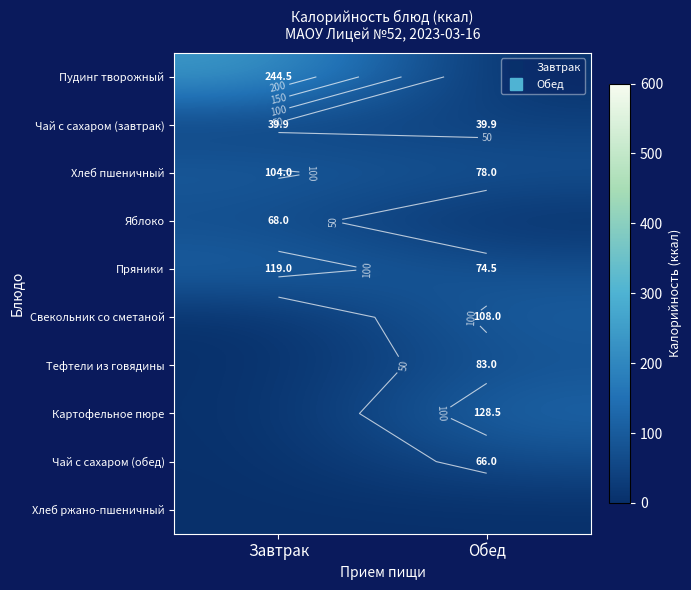

Rank the series by their maximum value, from highest to lowest.

Пудинг творожный, Картофельное пюре, Пряники, Свекольник со сметаной, Хлеб пшеничный, Тефтели из говядины, Яблоко, Чай с сахаром (обед), Чай с сахаром (завтрак), Хлеб ржано-пшеничный